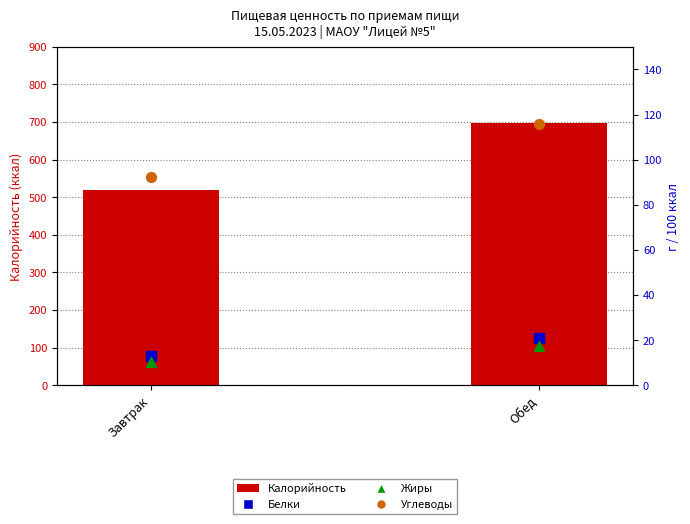

What are all the series names shown in the legend?

Калорийность, Белки, Жиры, Углеводы